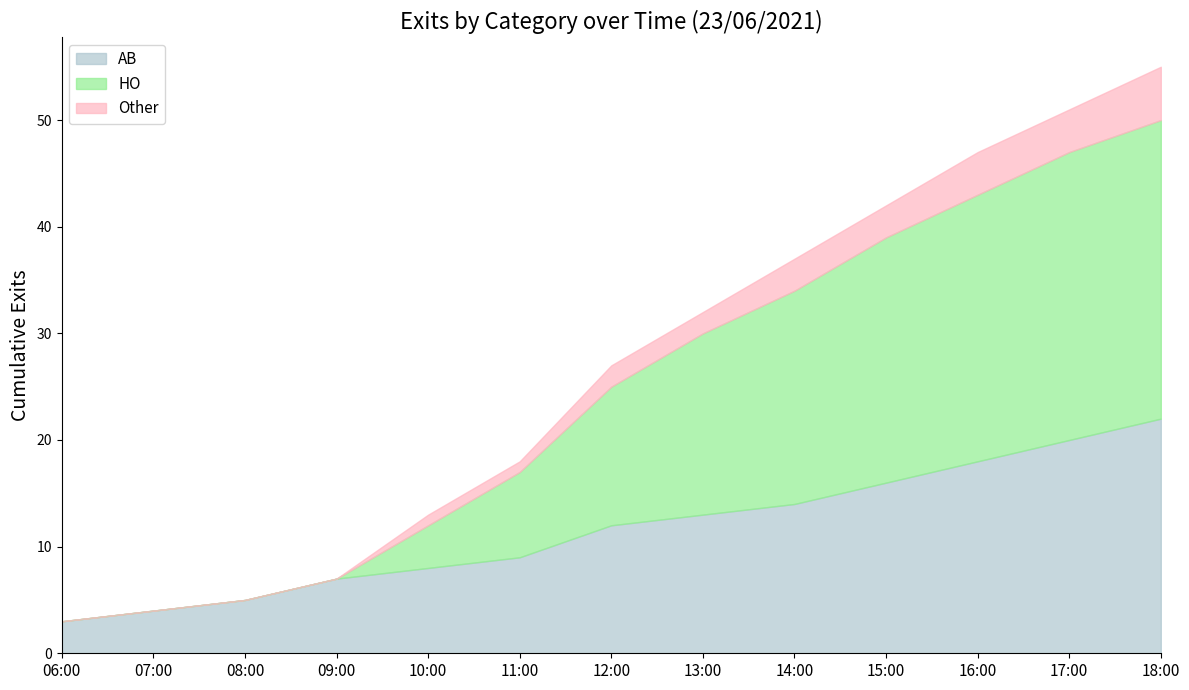

At how many categories does at least one series exceed 27?

6